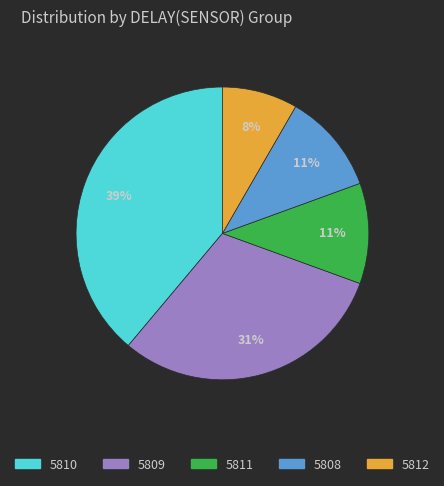

Is there any slice that represents more than half of the pie?

No